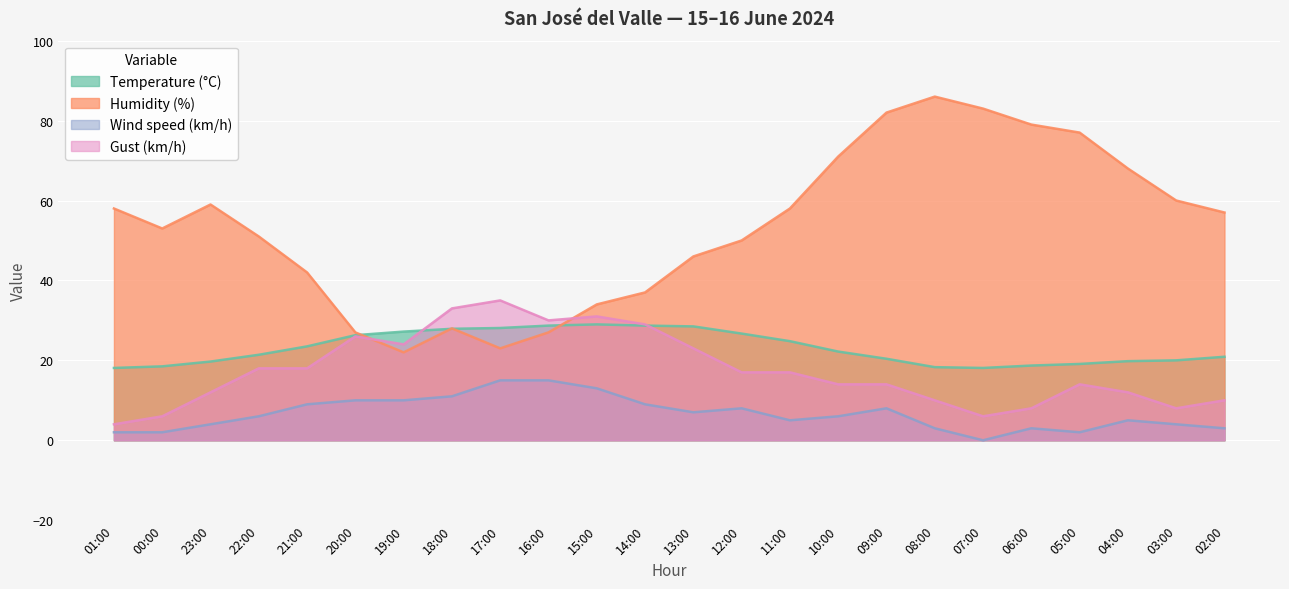

True or false: Wind speed (km/h) and Humidity (%) intersect in this chart.

False